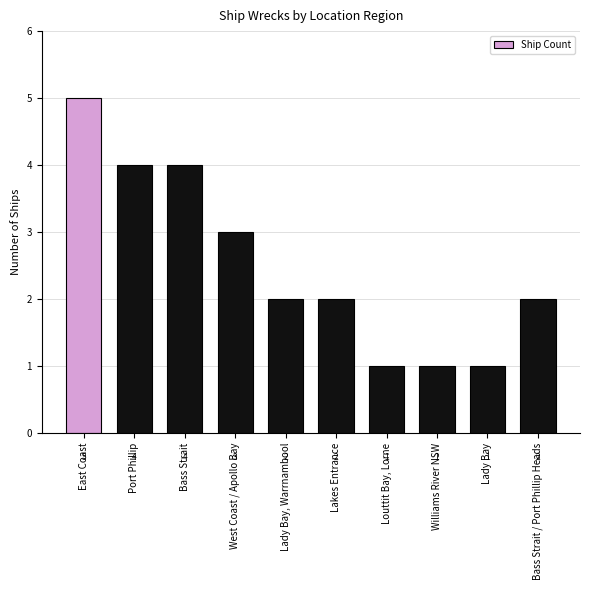

Reading left to right, extract all data points from this chart.

East Coast=5	Port Phillip=4	Bass Strait=4	West Coast / Apollo Bay=3	Lady Bay, Warrnambool=2	Lakes Entrance=2	Louttit Bay, Lorne=1	Williams River NSW=1	Lady Bay=1	Bass Strait / Port Phillip Heads=2